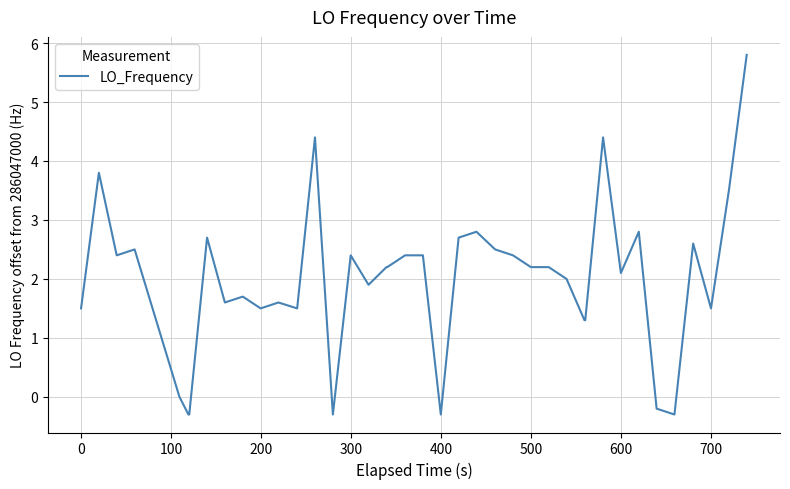

What is the maximum value shown in the chart?

5.8